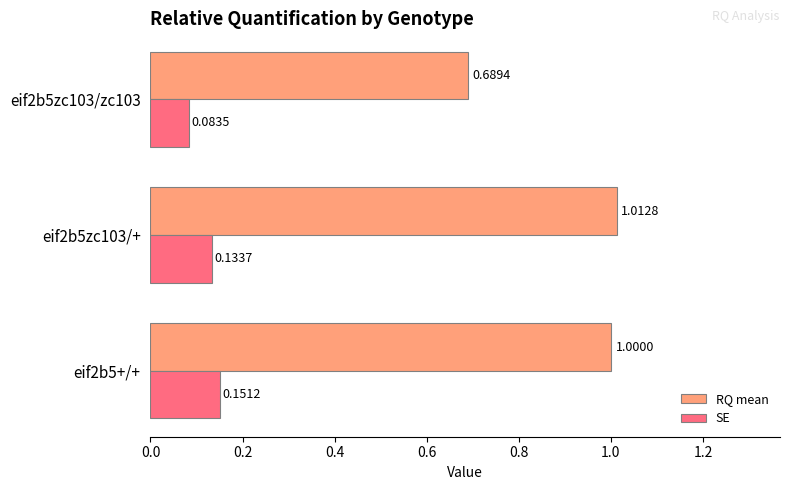

What is the sum of the RQ mean values at eif2b5+/+ and eif2b5zc103/+?

2.0